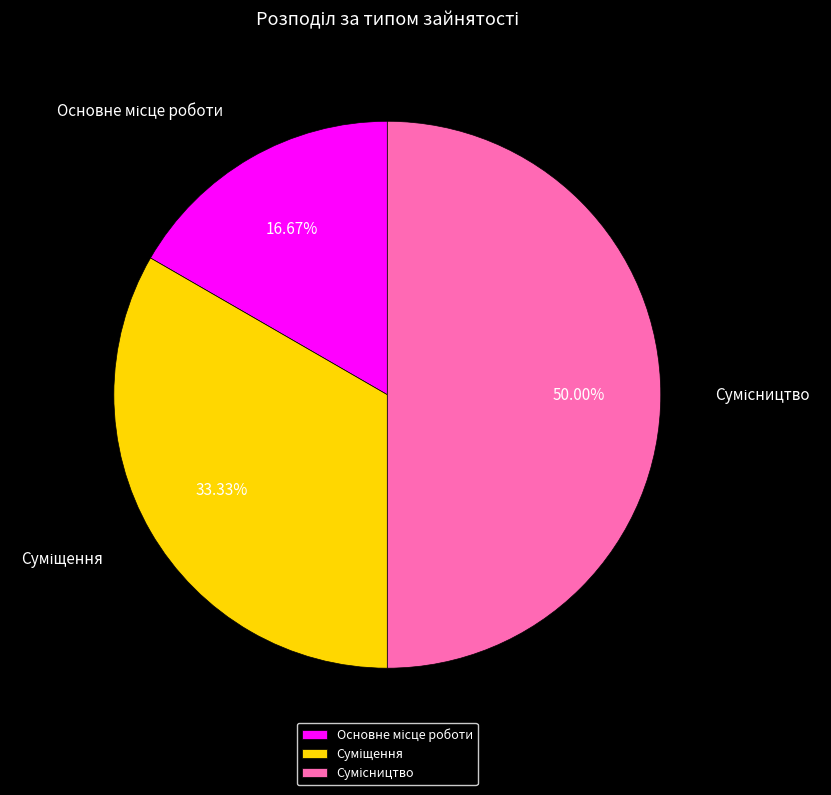

Which category has the biggest portion of the pie?

Сумісництво